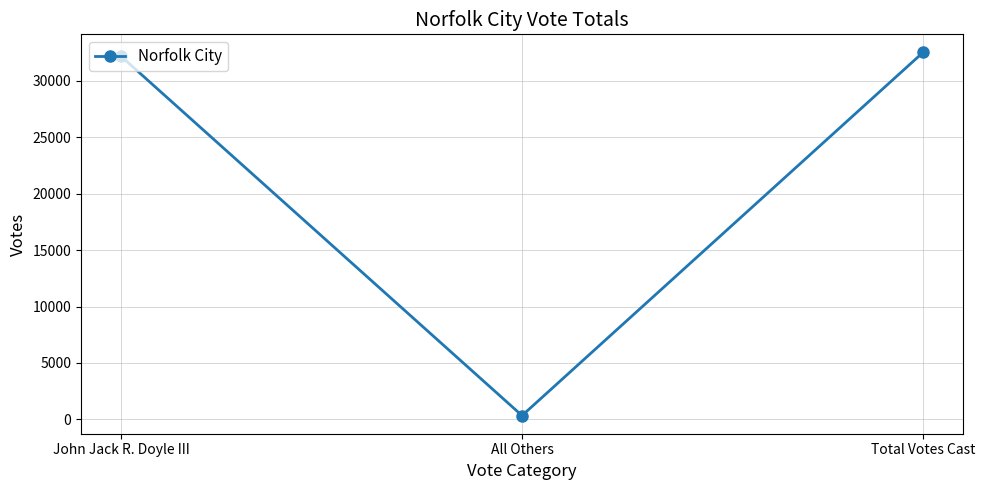

Is it true that the value at John Jack R. Doyle III is 45700?

False